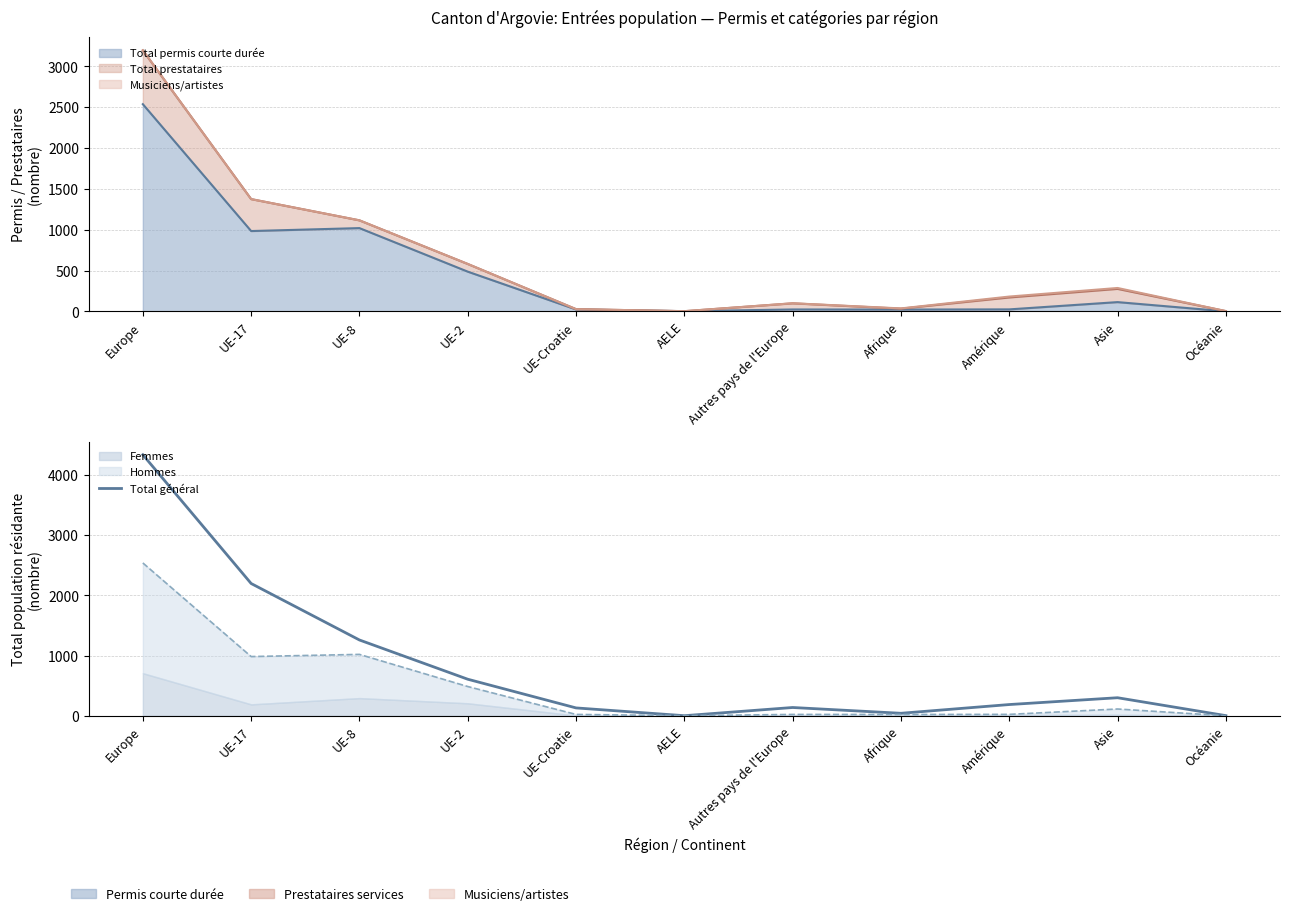

Count the number of values greater than 187.

5